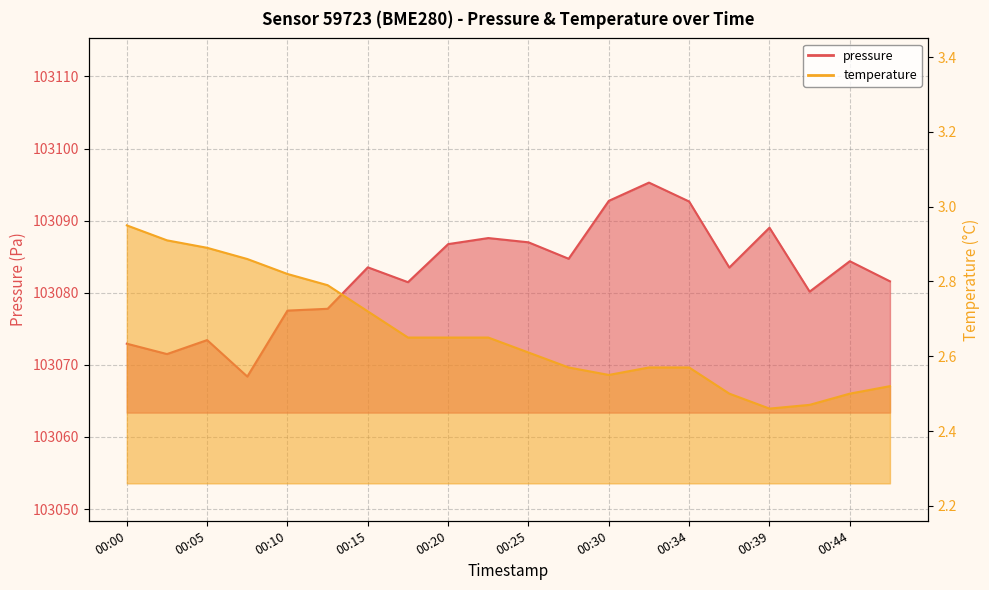

Which series has the widest spread of values?

pressure